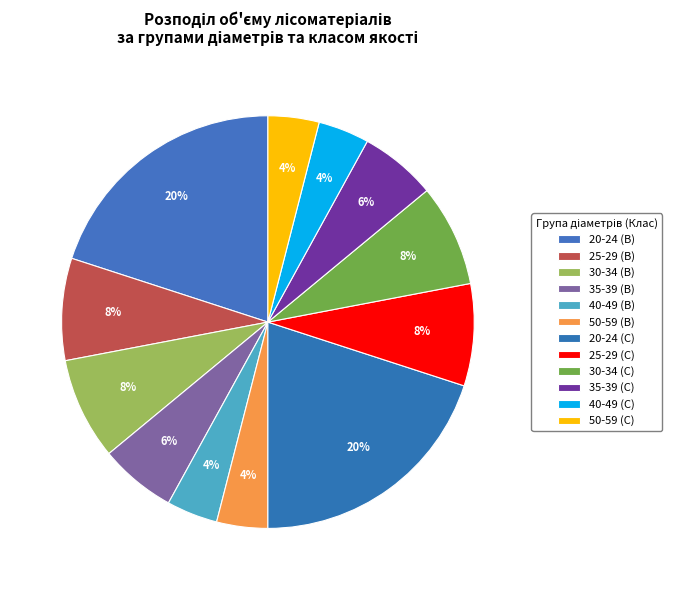

How many segments does this pie chart have?

12